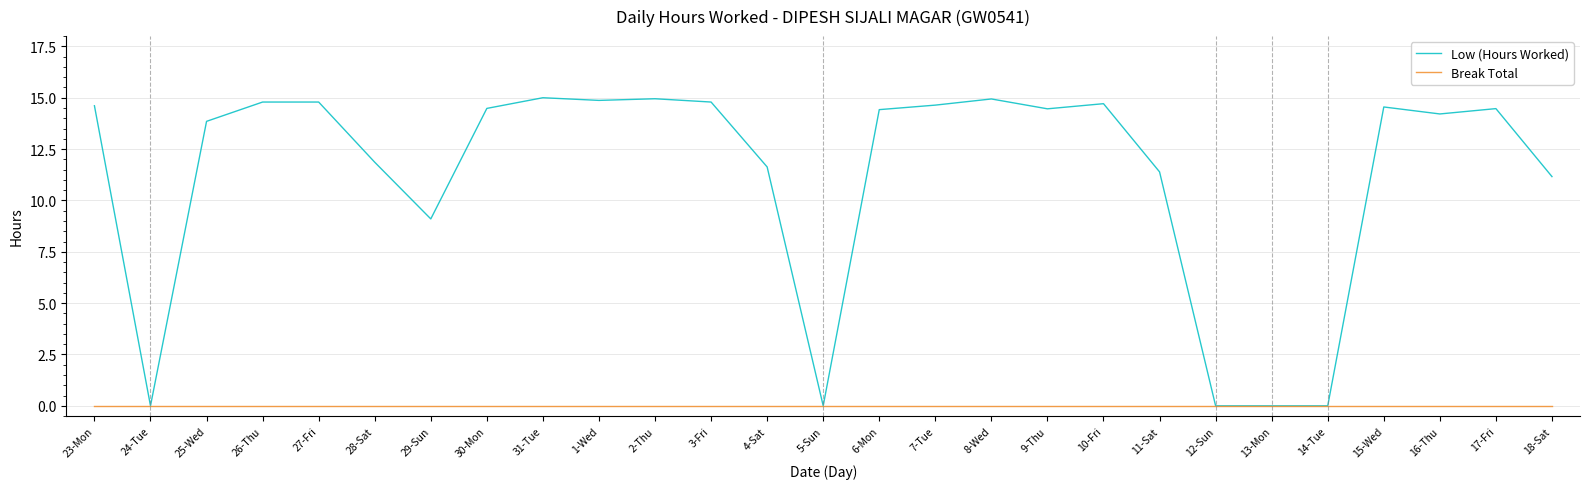

Does the chart have visible grid lines?

Yes